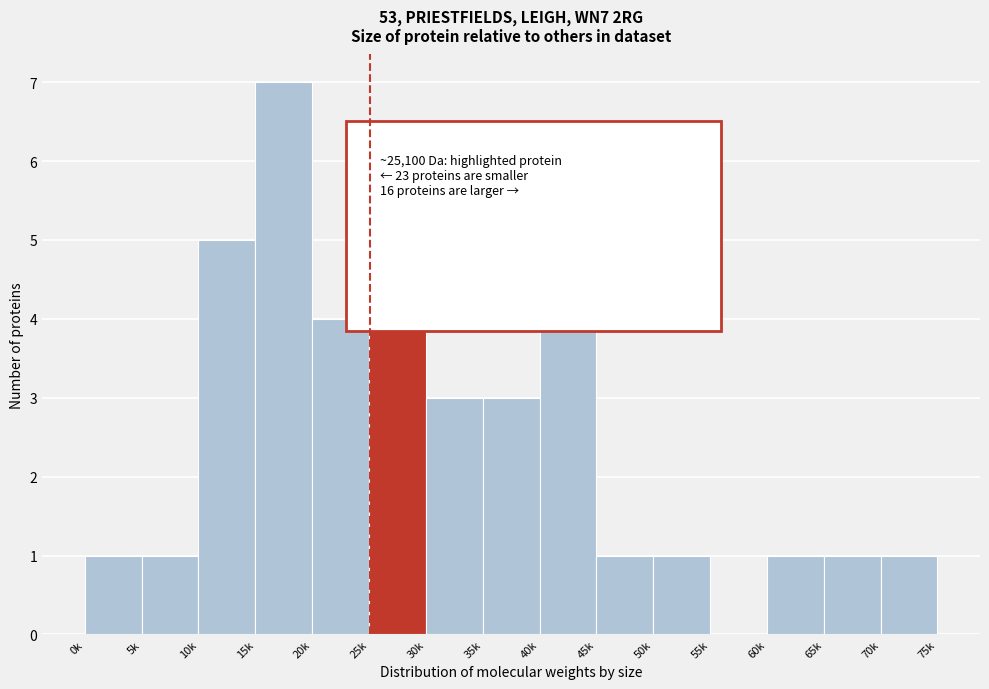

Reading right to left, transcribe all the data shown in this chart.

70k=1	65k=1	60k=1	55k=0	50k=1	45k=1	40k=5	35k=3	30k=3	25k=5	20k=4	15k=7	10k=5	5k=1	0k=1